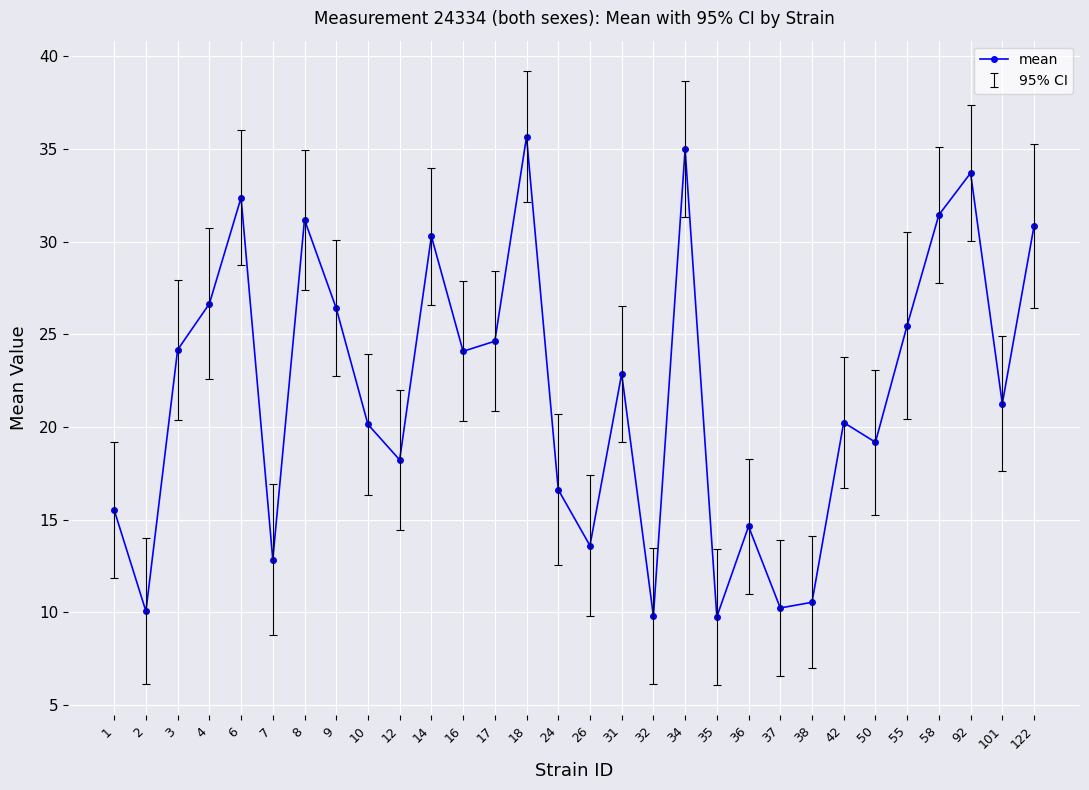

How many values are below 22?

15